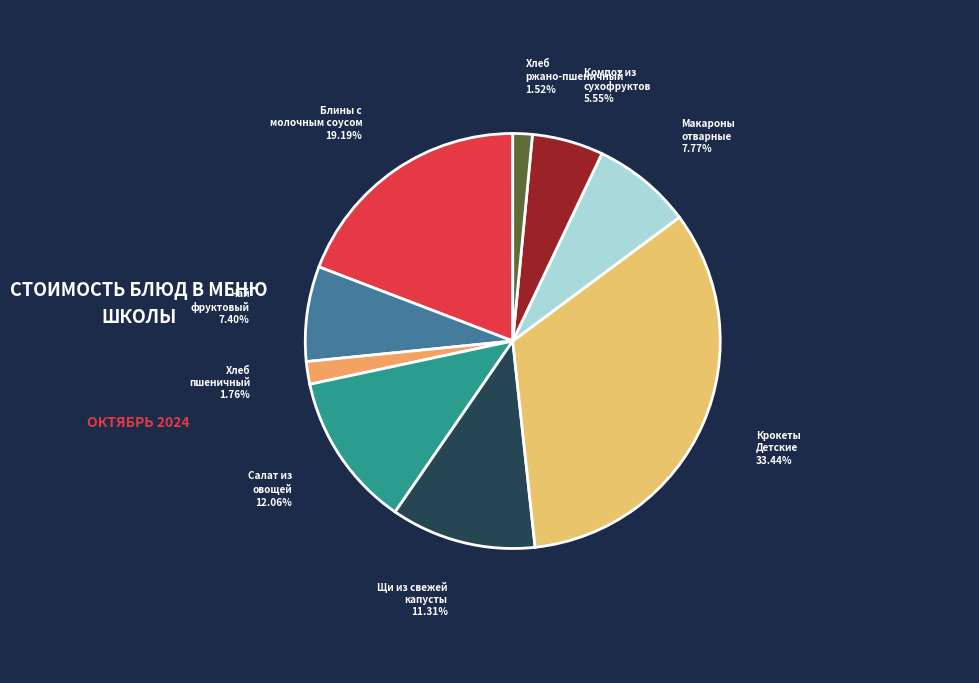

Between Крокеты Детские and Блины с молочным соусом, which is larger?

Крокеты Детские